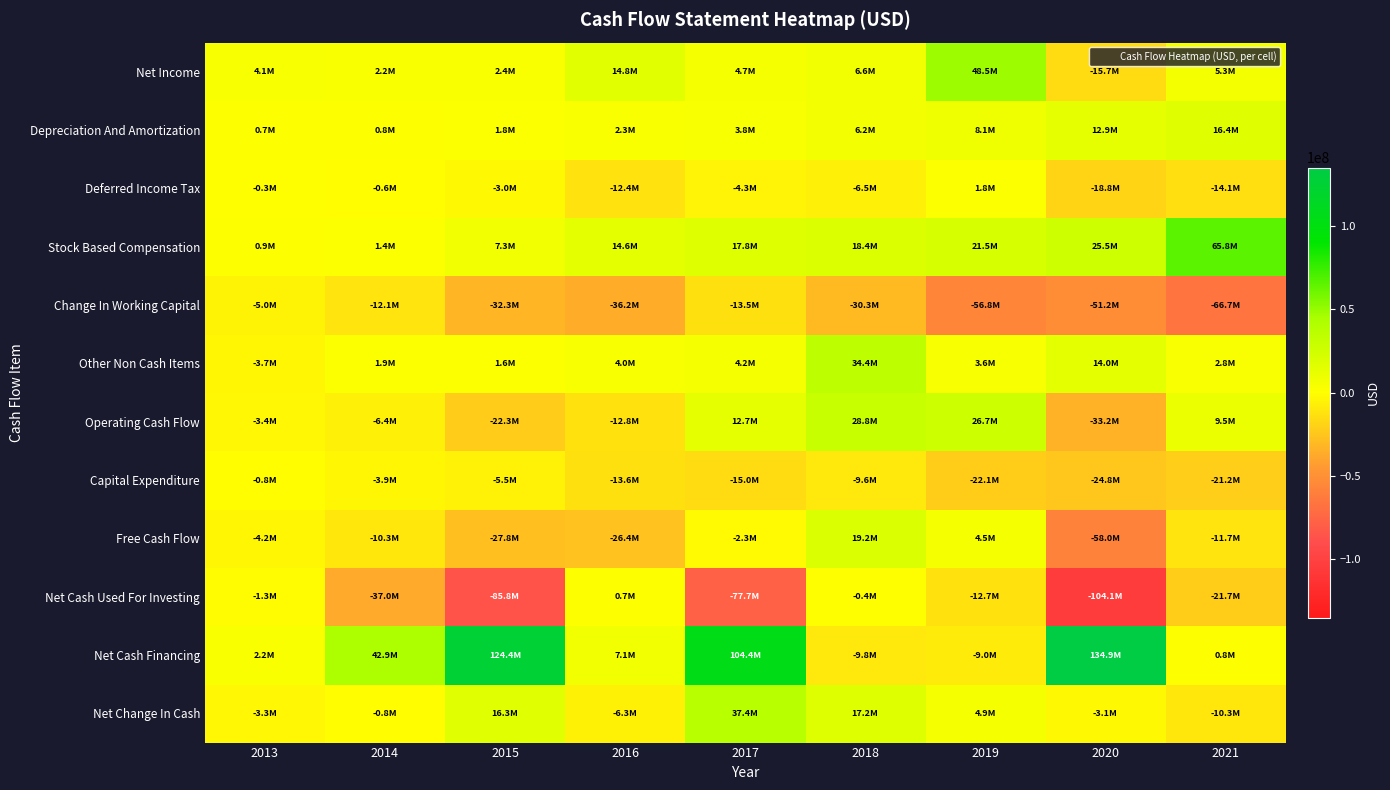

What is the total value across all series at 2019?

18997000